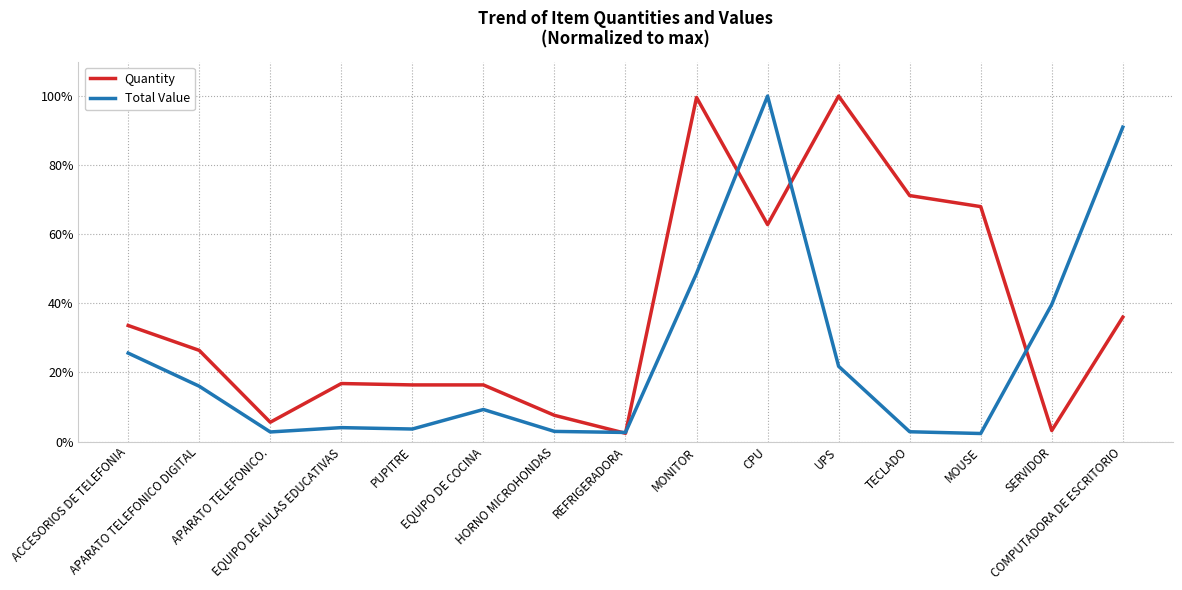

What is the maximum value shown in the chart?

100.0